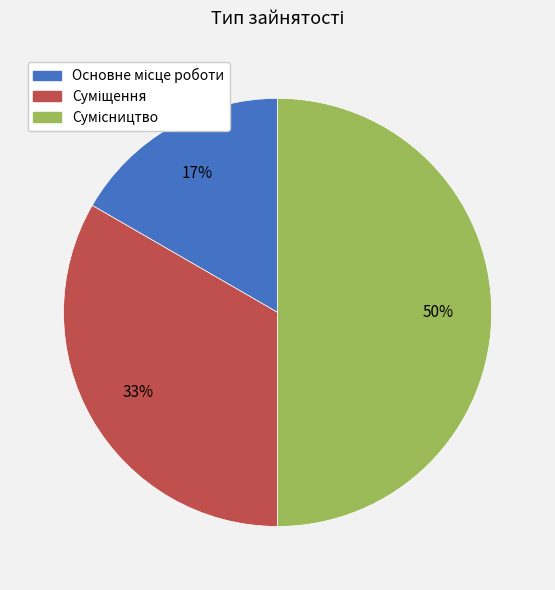

To the nearest percent, what is the difference between the largest and smallest slice percentages?

33%